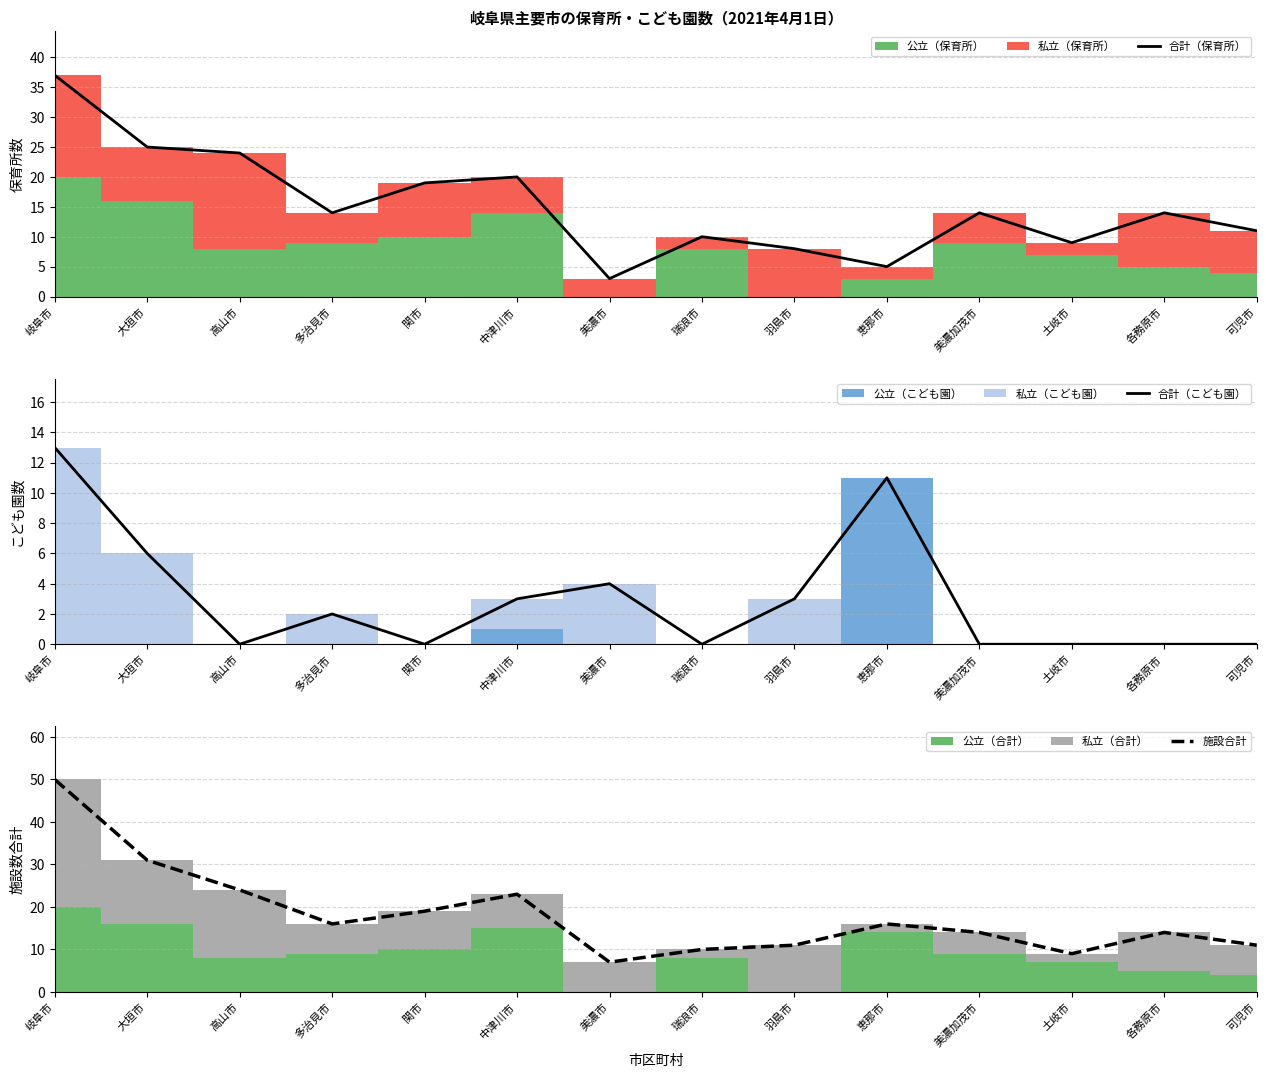

Where does the 施設合計 series first go above 16?

岐阜市